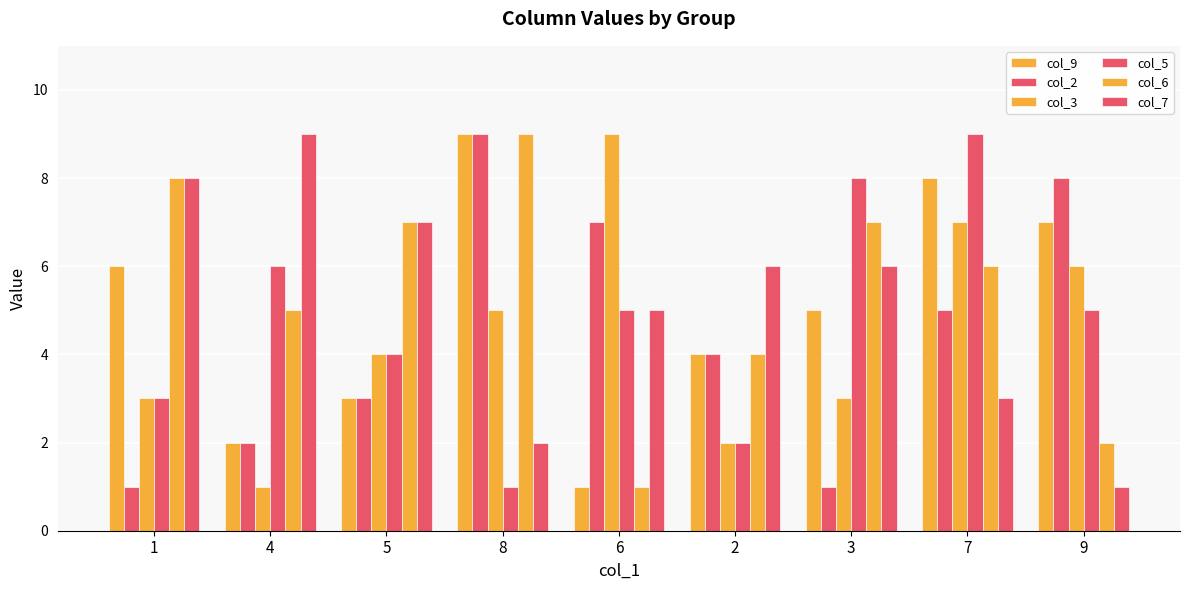

How many groups of bars are there?

9